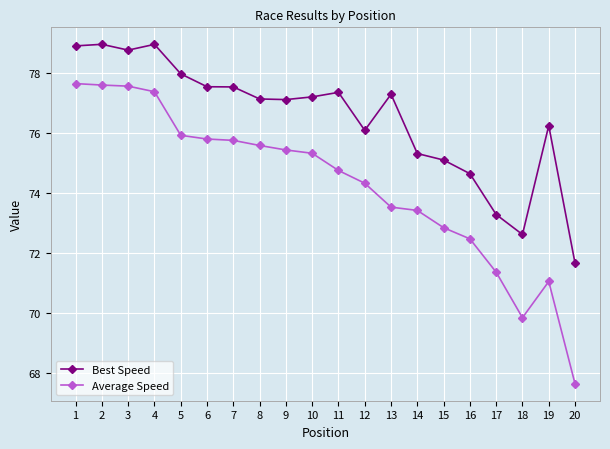

At which label does Best Speed reach its minimum?

20